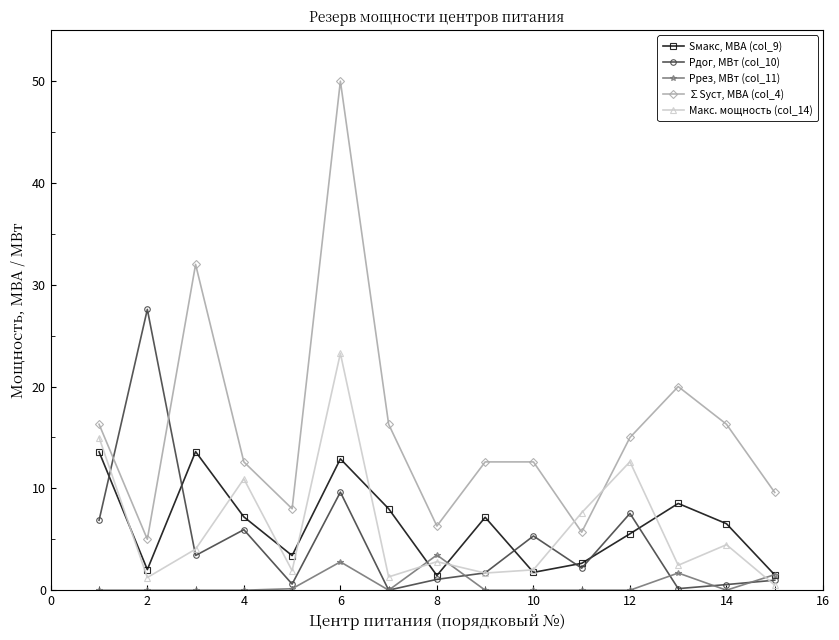

True or false: Рдог, МВт (col_10) and ∑Sуст, МВА (col_4) intersect in this chart.

True